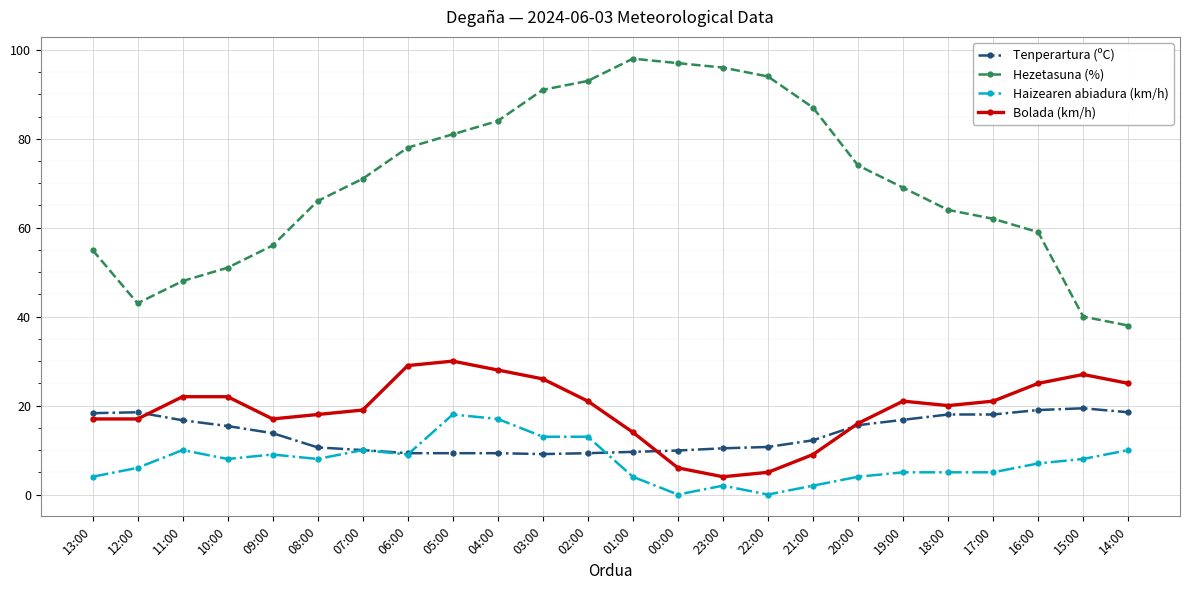

True or false: Haizearen abiadura (km/h) has a value of 14.0 at 14:00.

False